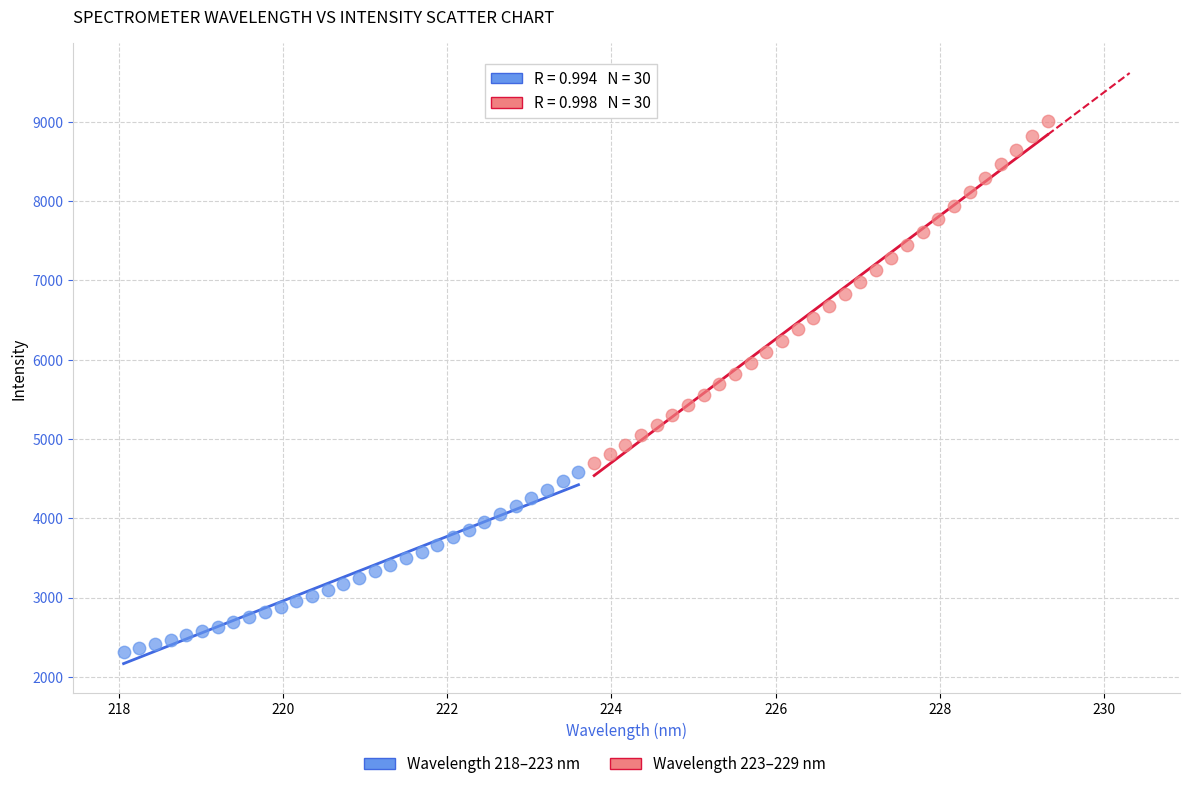

Which series has the widest spread of Y values?

Wavelength 223–229 nm